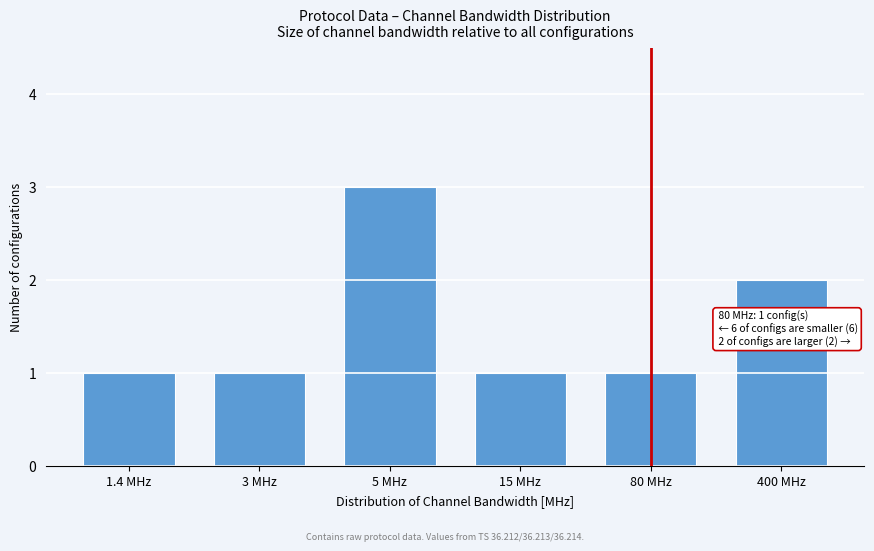

Reading left to right, what are all the values shown in this chart?

1	1	3	1	1	2